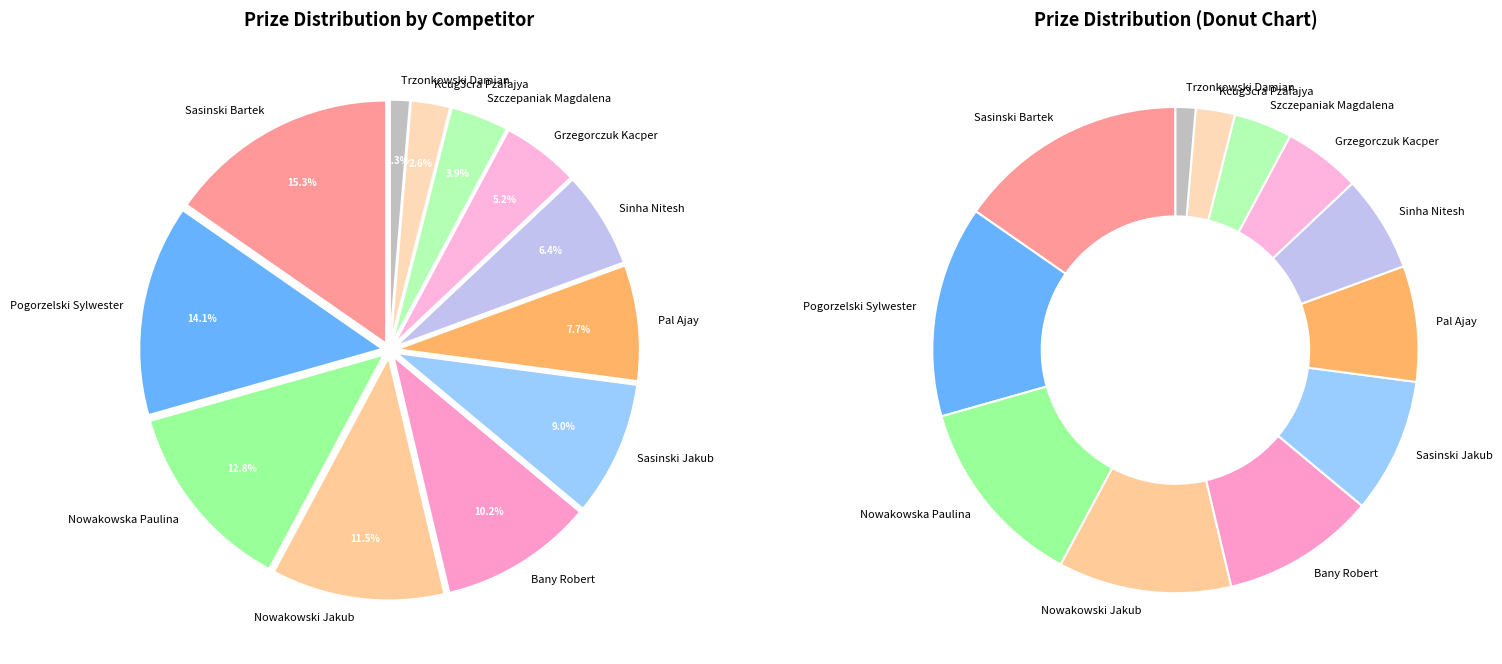

True or false: Nowakowski Jakub accounts for 1% of the total.

False